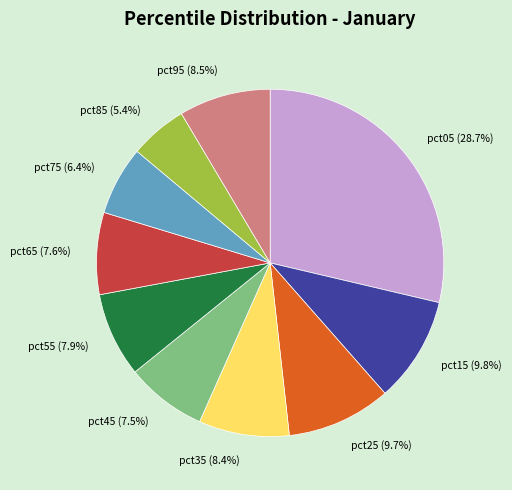

How many segments does this pie chart have?

10